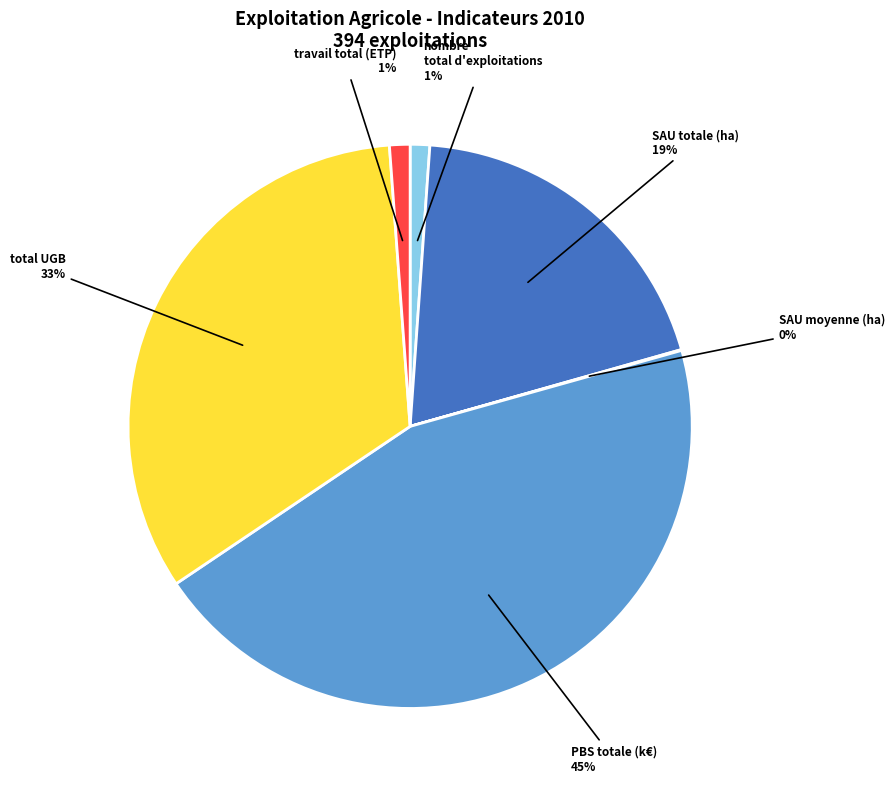

What percentage is the PBS totale (k€) slice, to the nearest percent?

45%